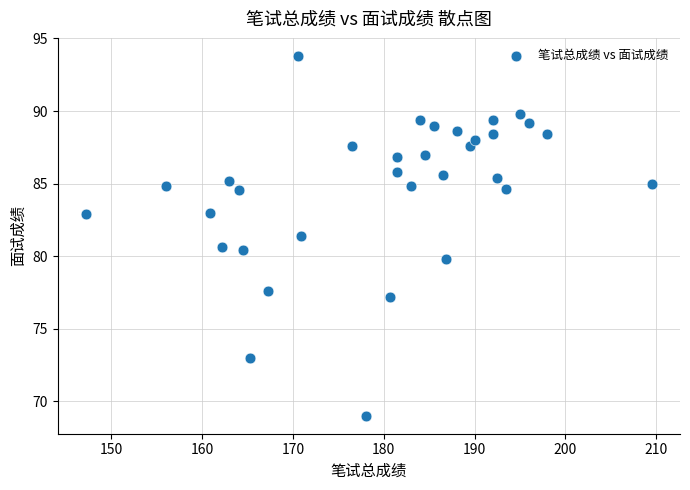

What is the range of X values (max minus min)?

62.3